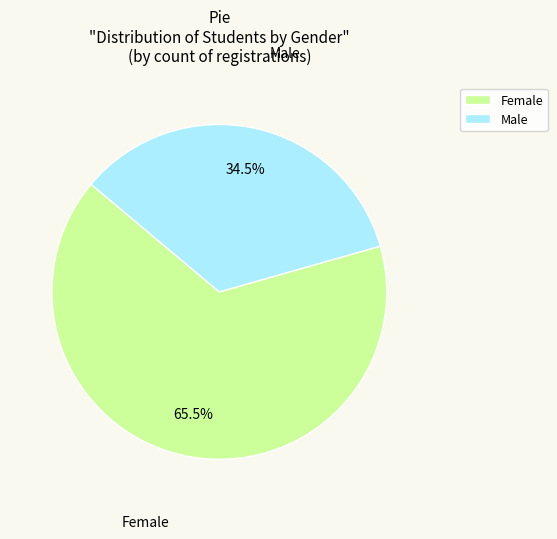

Which category has the smallest portion of the pie?

Male